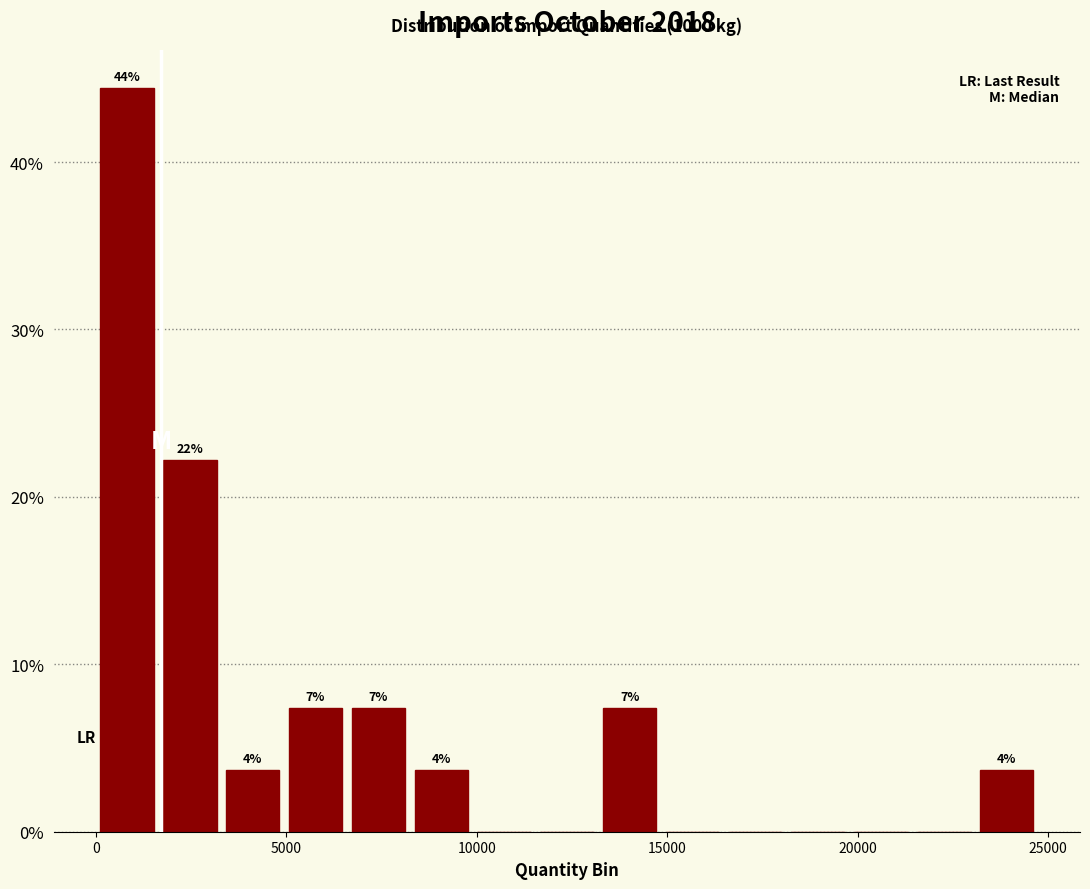

Around what value on the x-axis is the tallest bar? Give the approximate position of its centre, as read against the axis.

1000